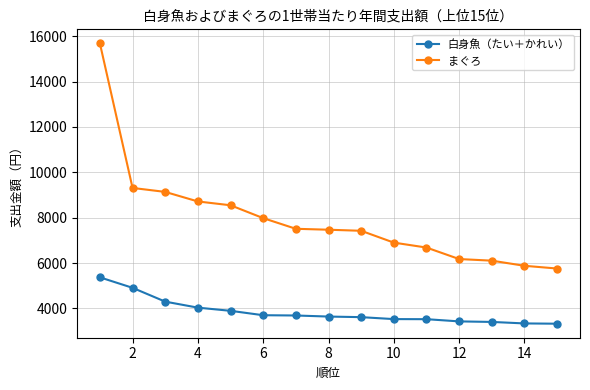

Rank the series by their maximum value, from lowest to highest.

白身魚（たい＋かれい）, まぐろ